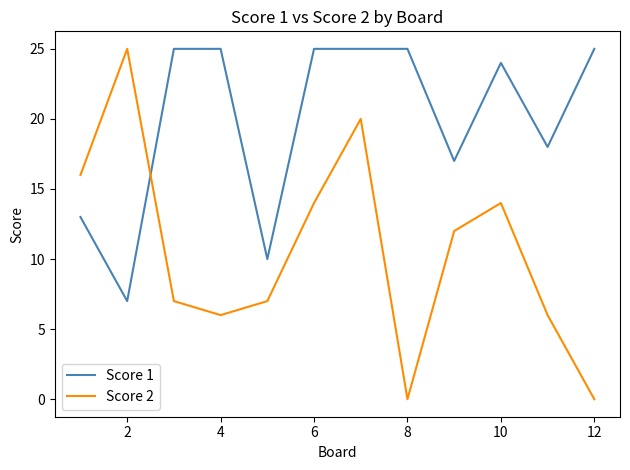

What is the difference between the maximum and minimum values in the Score 1 series?

18